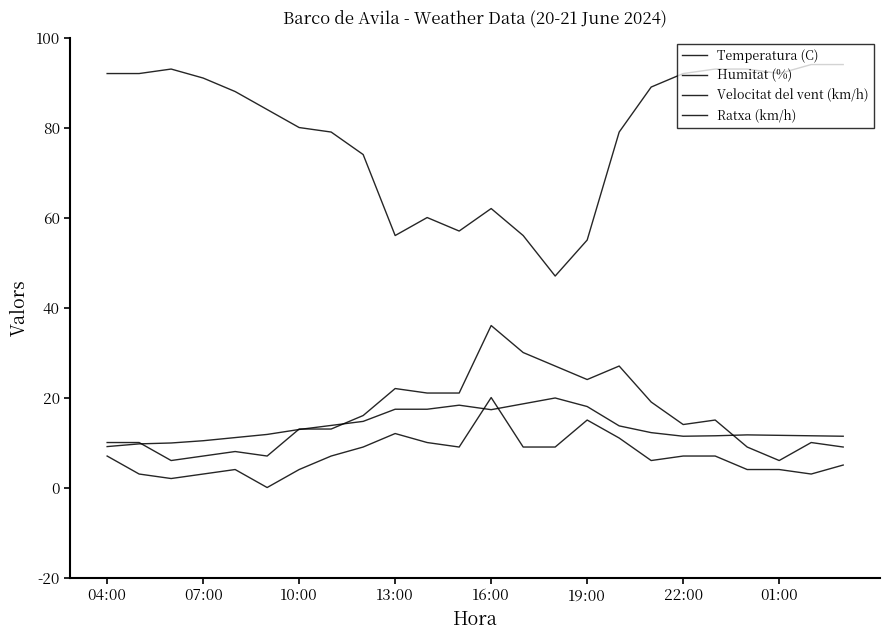

Does the chart display data point markers on the line(s)?

No